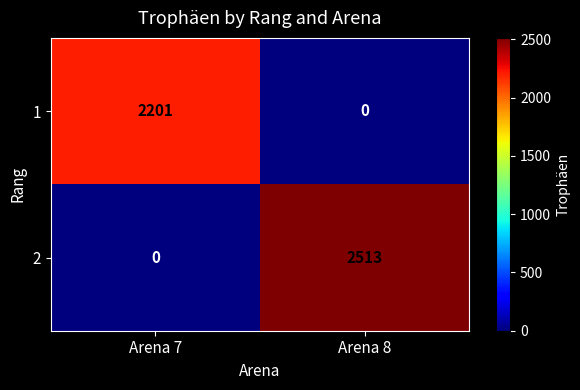

Which category has the highest value in the 1 series?

Arena 7